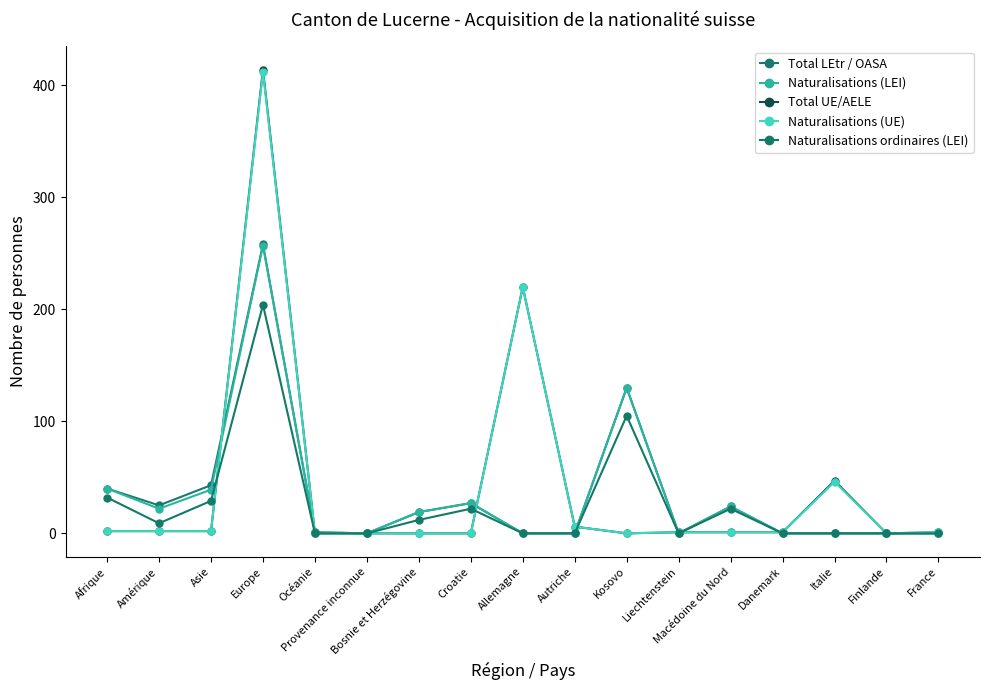

How many distinct data groups are displayed?

5